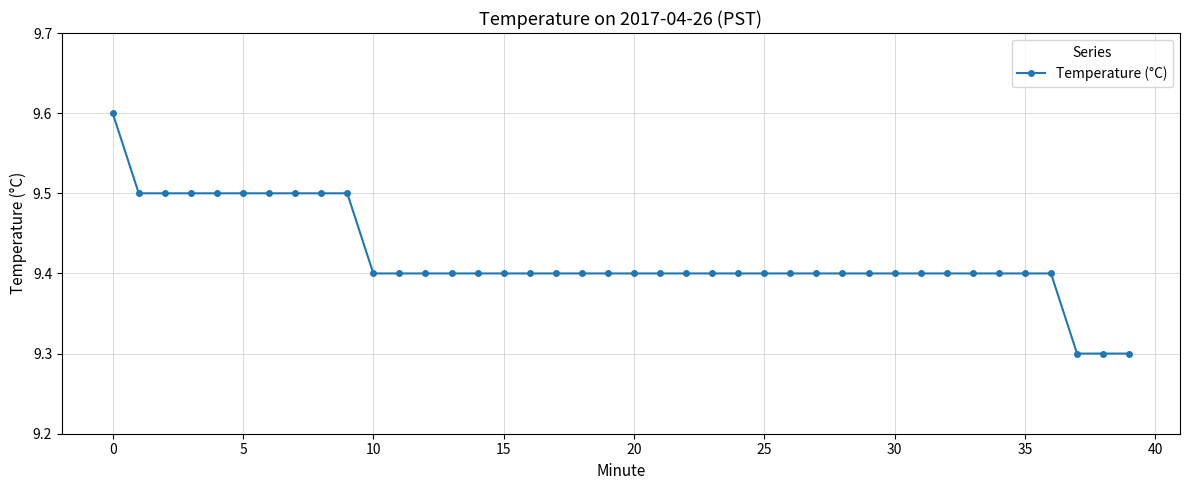

How many lines are shown in the chart?

1